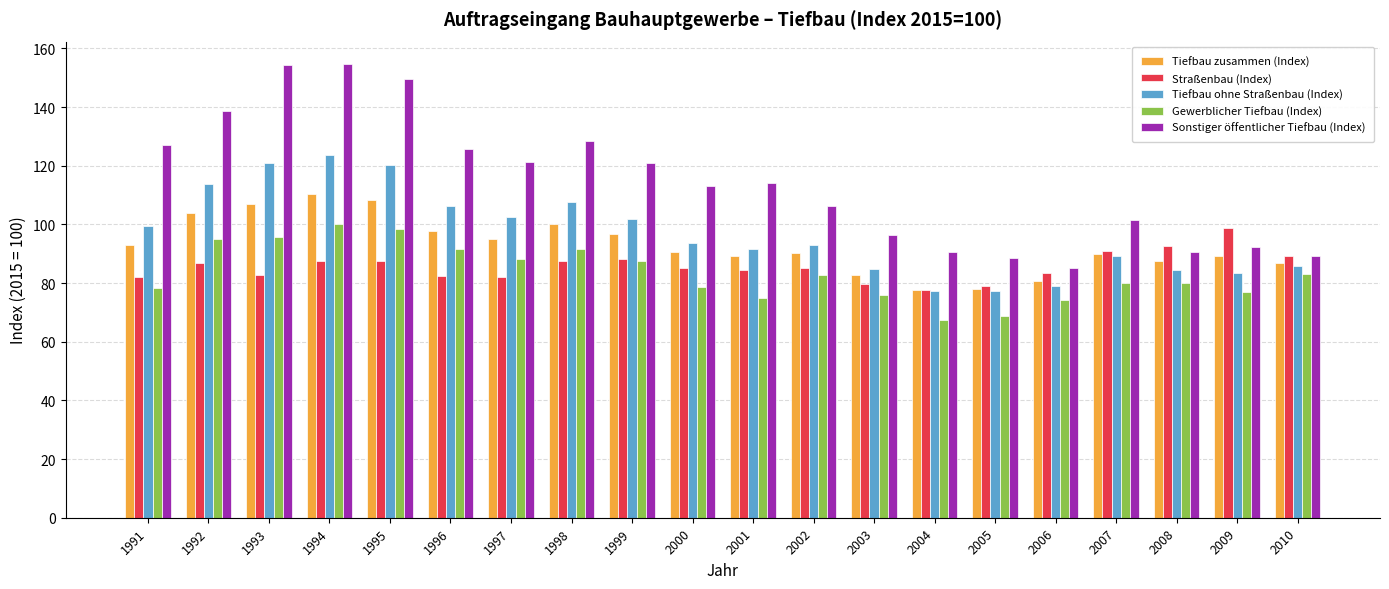

What is the average value of the Gewerblicher Tiefbau (Index) series?

83.4